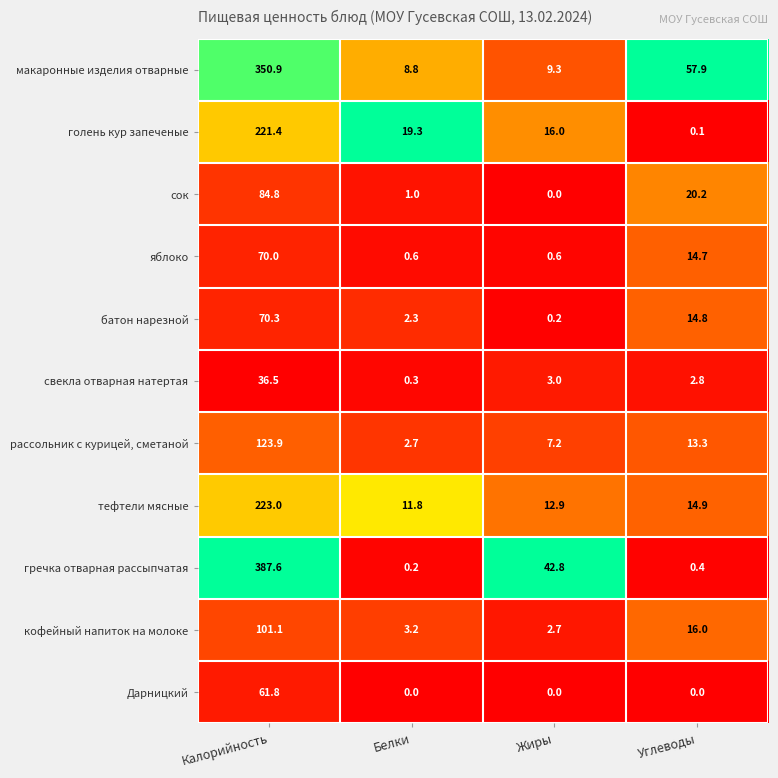

What is the difference between the рассольник с курицей, сметаной values at Углеводы and Белки?

10.6